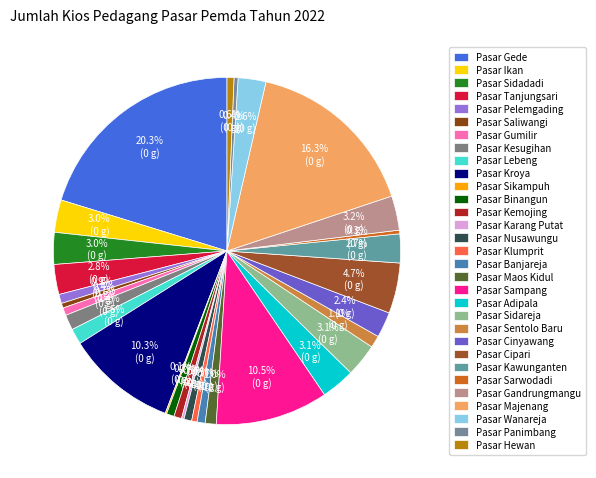

Is Pasar Sarwodadi the majority of the pie?

No